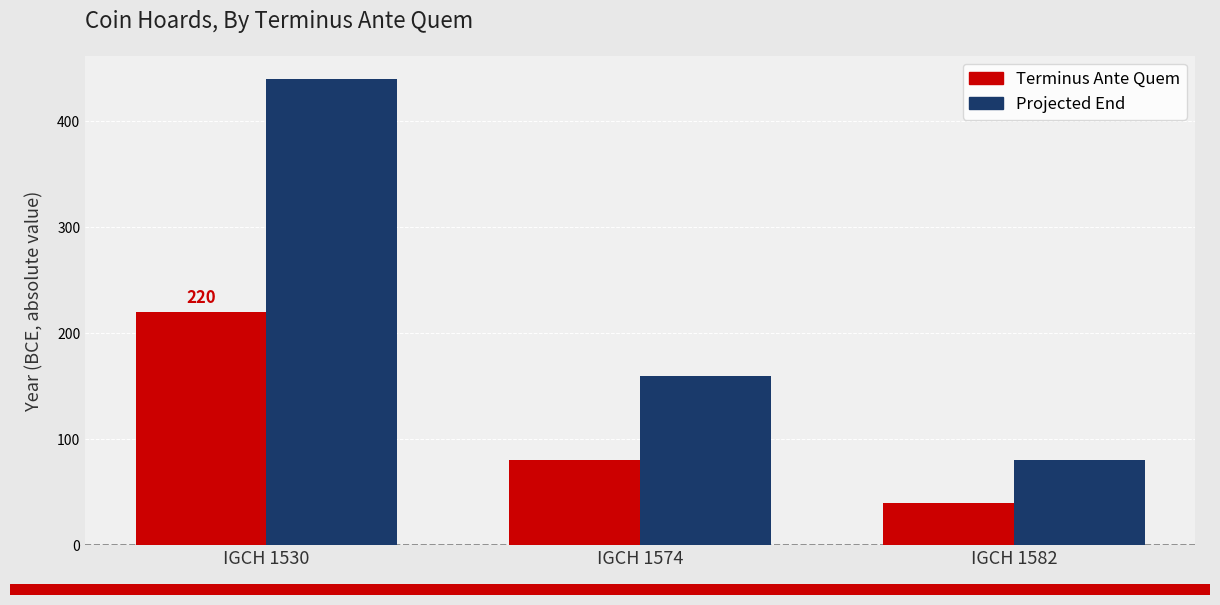

Which series has the largest total across all categories?

Projected End